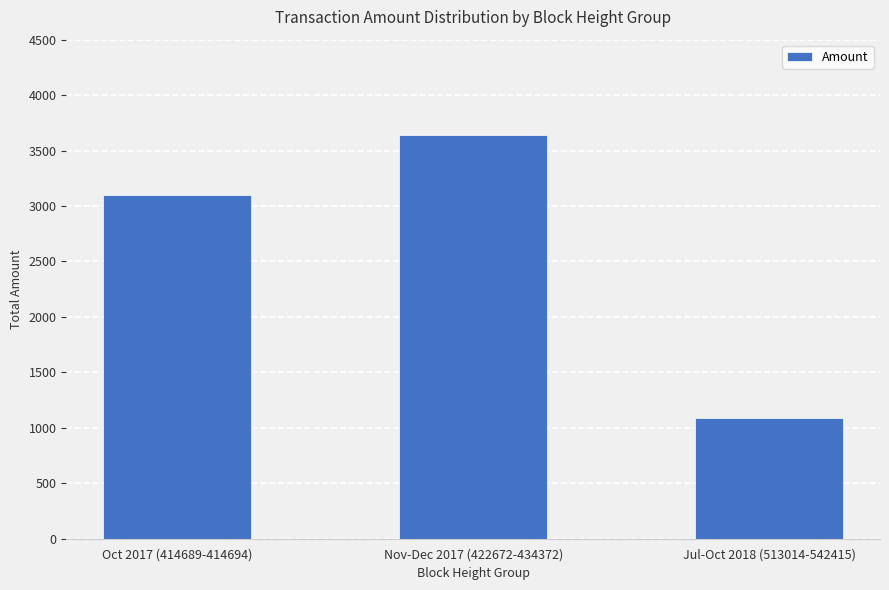

Reading left to right, what are all the values shown in this chart?

Oct 2017 (414689-414694)=3098	Nov-Dec 2017 (422672-434372)=3642	Jul-Oct 2018 (513014-542415)=1086